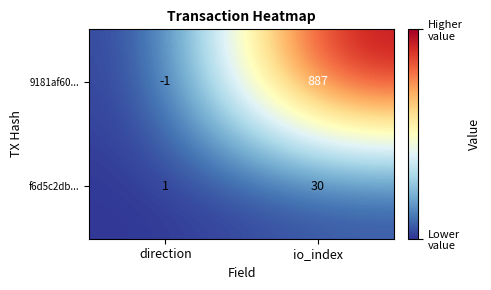

At which category does the chart reach its peak across all series?

io_index